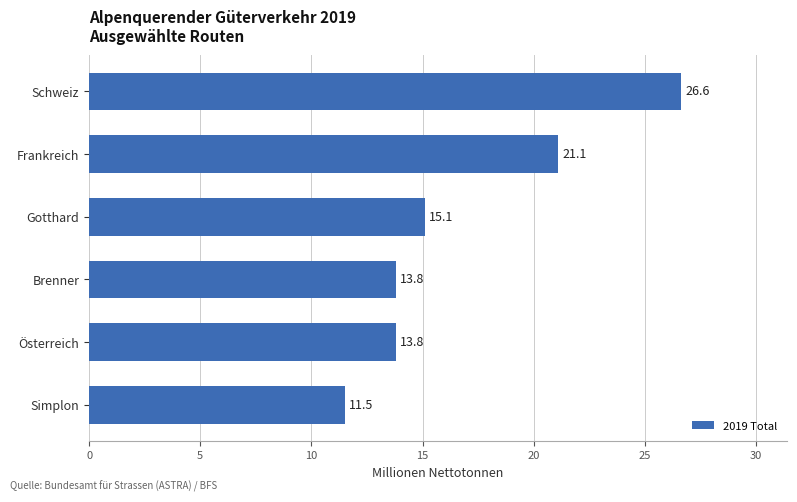

What is the change in value from Simplon to Österreich?

+2.3